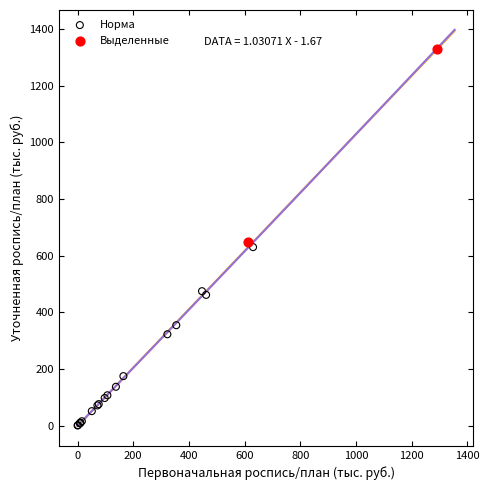

Which series contains the highest Y value?

Выделенные